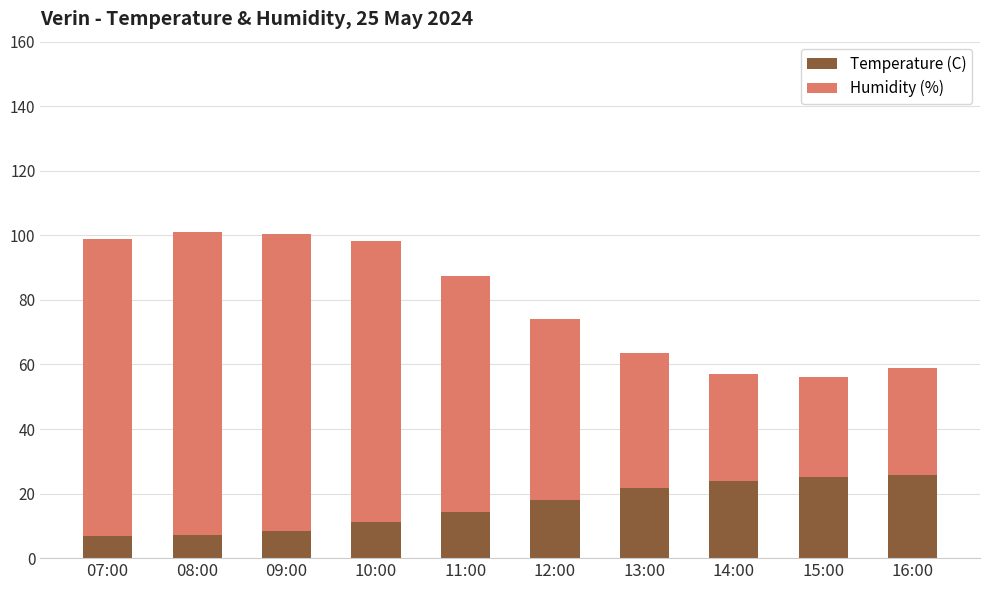

The value of Temperature (C) at 14:00 is 4.8. True or false?

False